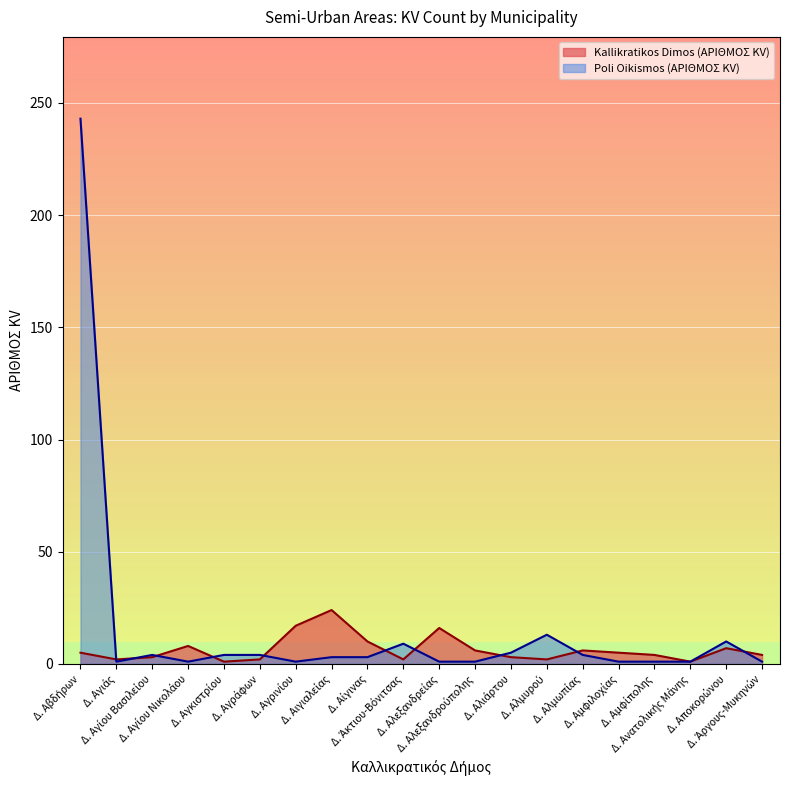

How many data points does each series have?

20